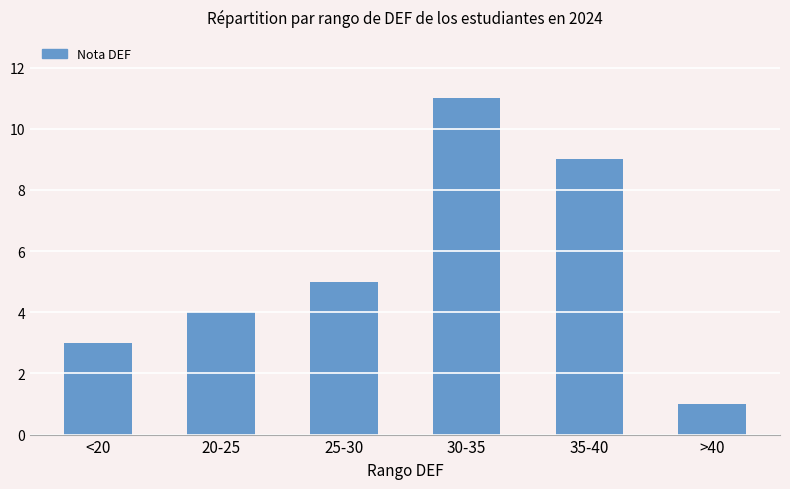

What is the ratio of the value at >40 to the value at 25-30?

0.2